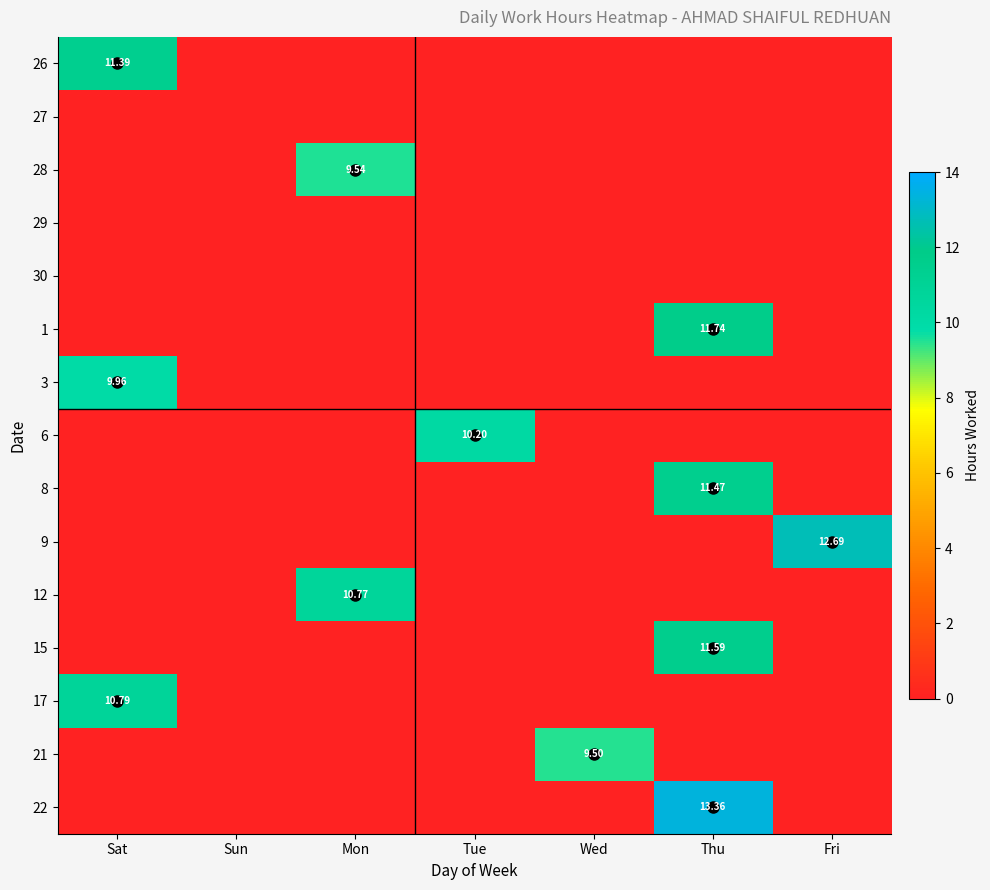

How many data points in 12 are above 0?

1